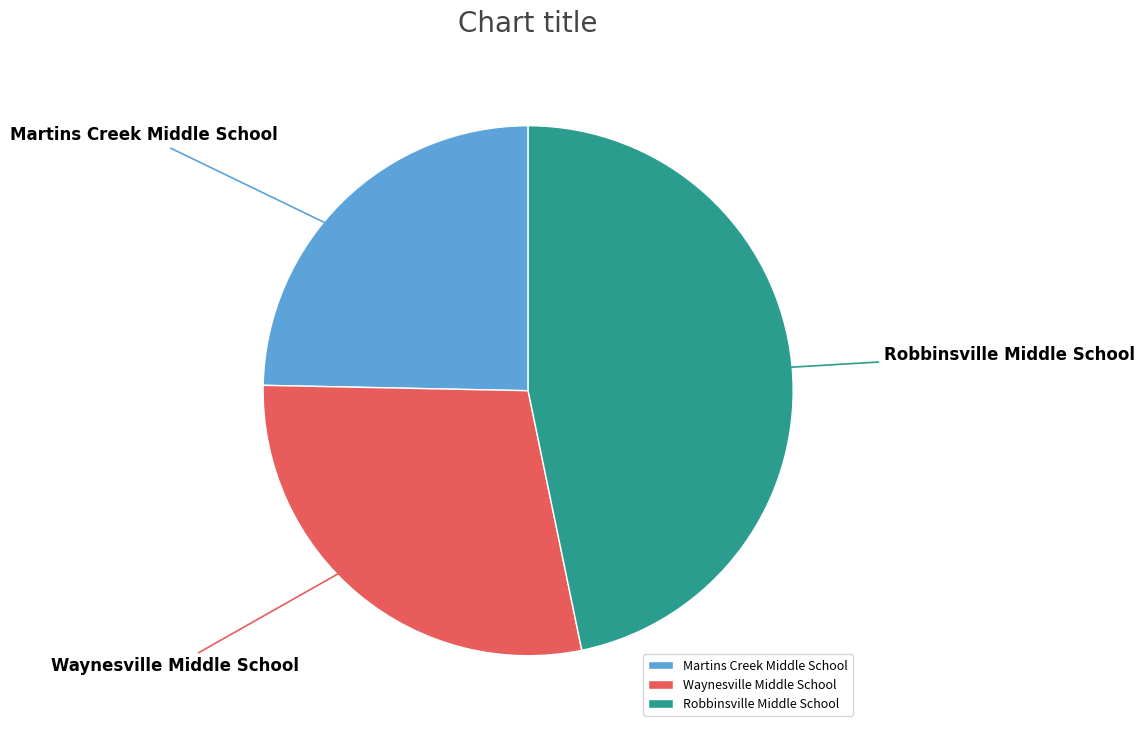

Approximately how many times larger is the value at Waynesville Middle School compared to Robbinsville Middle School?

0.6